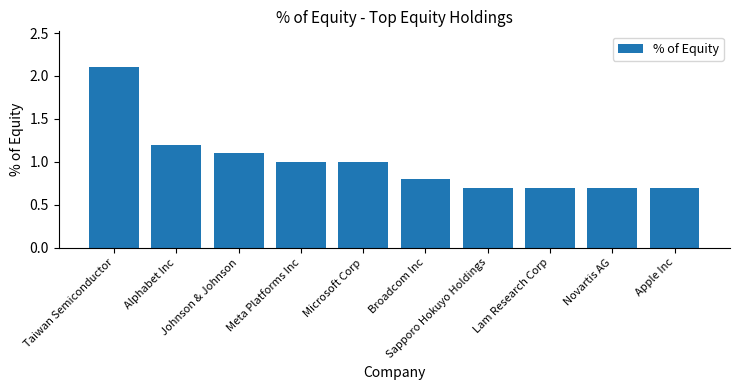

Reading left to right, list all the values displayed in this chart.

2.1	1.2	1.1	1.0	1.0	0.8	0.7	0.7	0.7	0.7